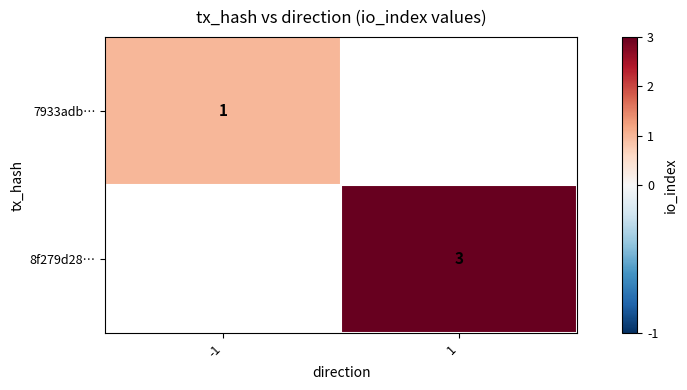

Is the value of 8f279d28… at 1 greater than the value of 7933adb… at -1?

Yes